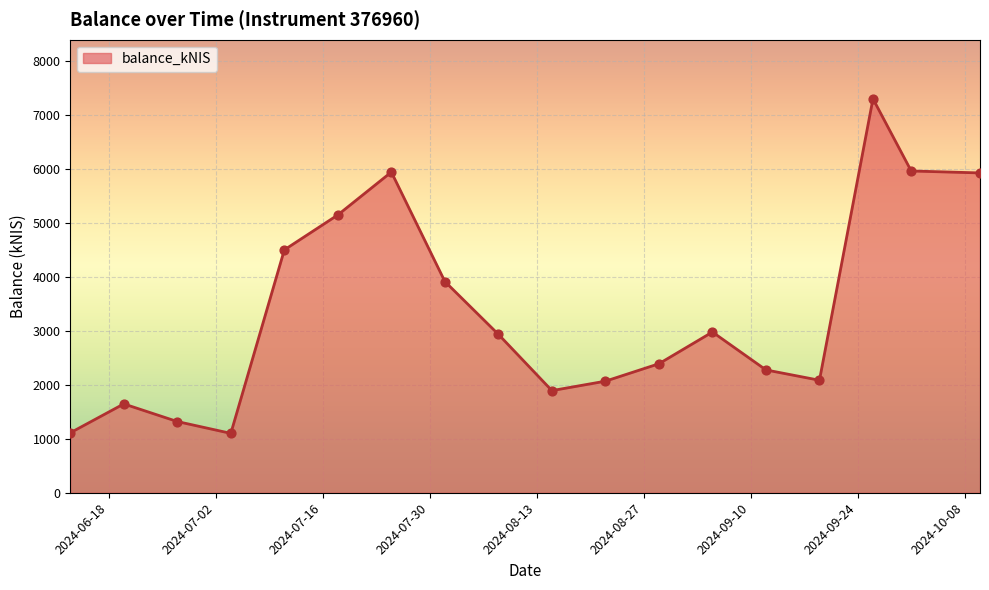

What is the minimum value shown in the chart?

1100.6